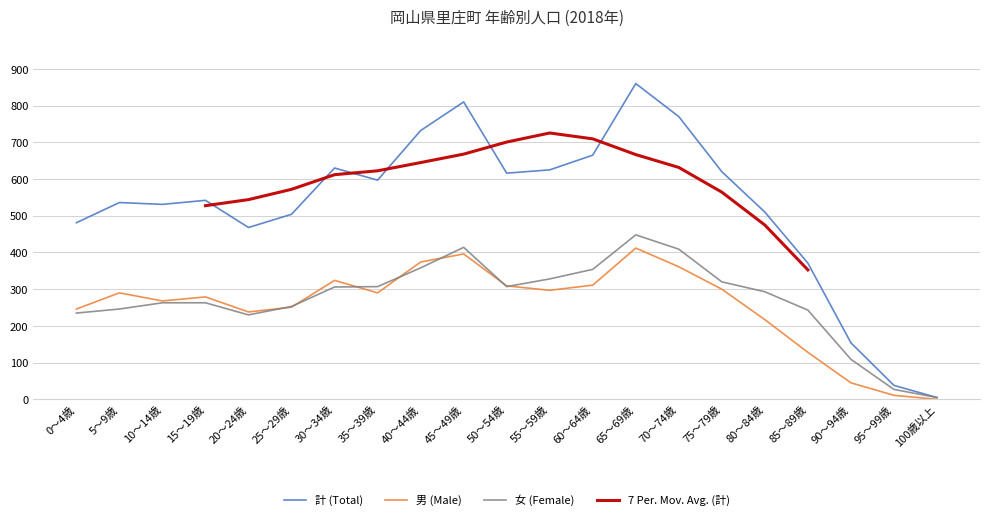

Where does the 男 (Male) series first go above 290?

30～34歳